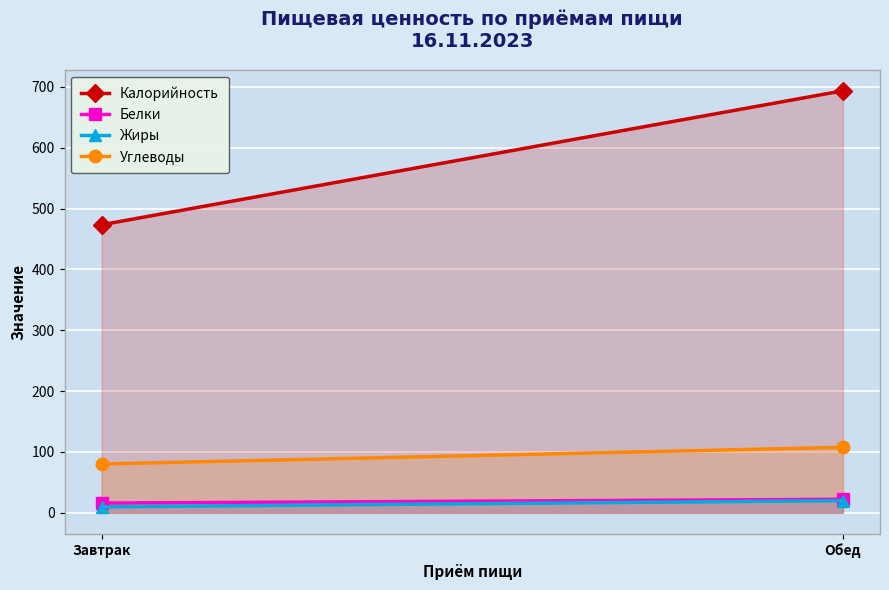

Is the value of Белки at Обед greater than the value of Жиры at Завтрак?

Yes